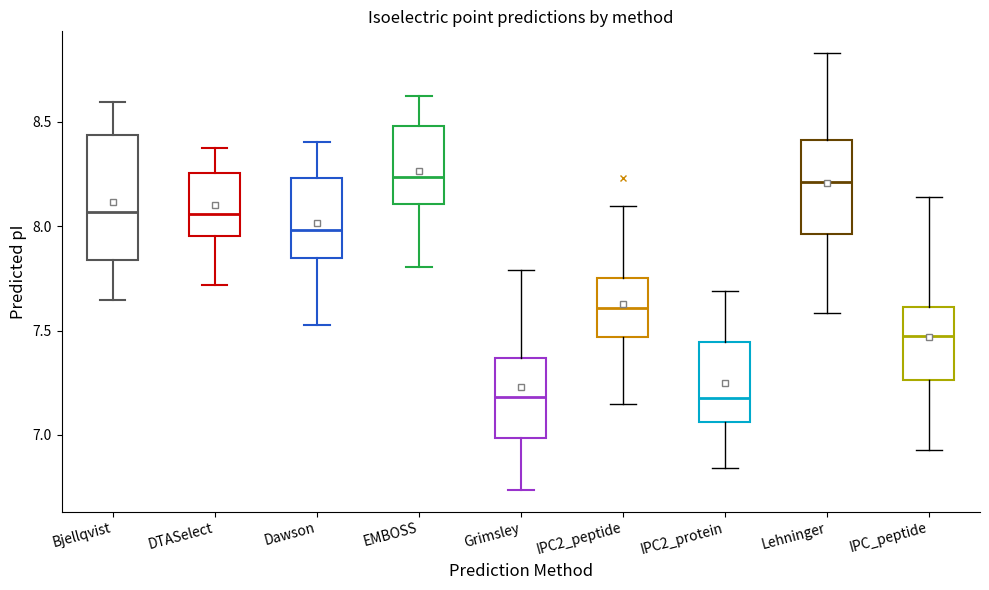

Reading left to right, read every box against the y-axis: the position of its median line, the range the box covers, and the ends of its whiskers. The values are not printed on the chart, so give them approximately, as read against the axis.

Bjellqvist: median 8.05, box 7.85 to 8.45, whiskers 7.65 to 8.60
DTASelect: median 8.05, box 7.95 to 8.25, whiskers 7.70 to 8.40
Dawson: median 8.00, box 7.85 to 8.25, whiskers 7.55 to 8.40
EMBOSS: median 8.25, box 8.10 to 8.50, whiskers 7.80 to 8.60
Grimsley: median 7.20, box 7.00 to 7.35, whiskers 6.75 to 7.80
IPC2_peptide: median 7.60, box 7.45 to 7.75, whiskers 7.15 to 8.10
IPC2_protein: median 7.20, box 7.05 to 7.45, whiskers 6.85 to 7.70
Lehninger: median 8.20, box 7.95 to 8.40, whiskers 7.60 to 8.85
IPC_peptide: median 7.50, box 7.25 to 7.60, whiskers 6.95 to 8.15